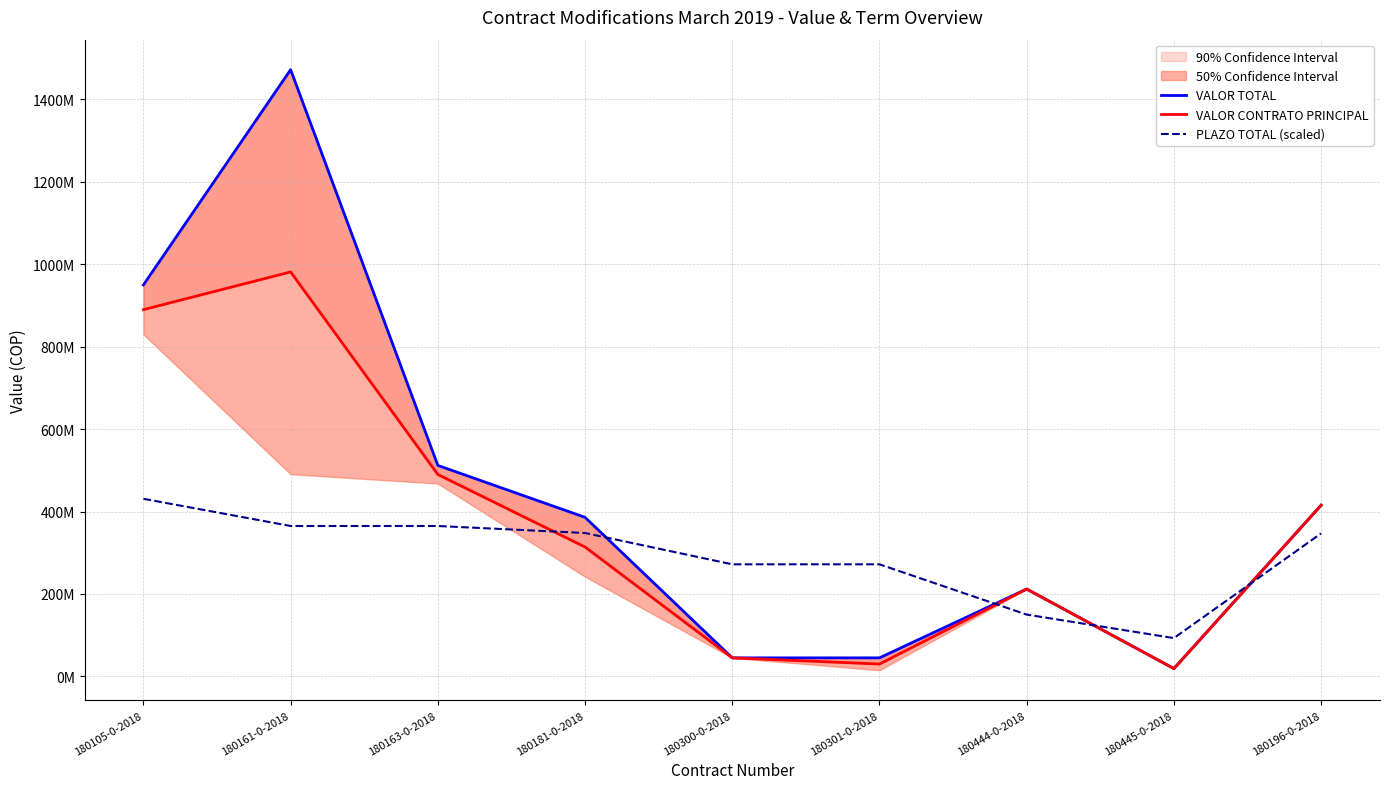

Reading left to right, extract all data points from this chart.

VALOR TOTAL: 180105-0-2018=950000000	180161-0-2018=1472329000	180163-0-2018=512000000	180181-0-2018=386000000	180300-0-2018=45000000	180301-0-2018=45000000	180444-0-2018=212000000	180445-0-2018=19000000	180196-0-2018=415500000
VALOR CONTRATO PRINCIPAL: 180105-0-2018=890000000	180161-0-2018=981553000	180163-0-2018=490000000	180181-0-2018=314000000	180300-0-2018=45000000	180301-0-2018=30000000	180444-0-2018=212000000	180445-0-2018=19000000	180196-0-2018=415500000
PLAZO TOTAL (scaled): 180105-0-2018=431000000	180161-0-2018=365000000	180163-0-2018=365000000	180181-0-2018=348000000	180300-0-2018=272000000	180301-0-2018=272000000	180444-0-2018=150000000	180445-0-2018=93000000	180196-0-2018=347000000